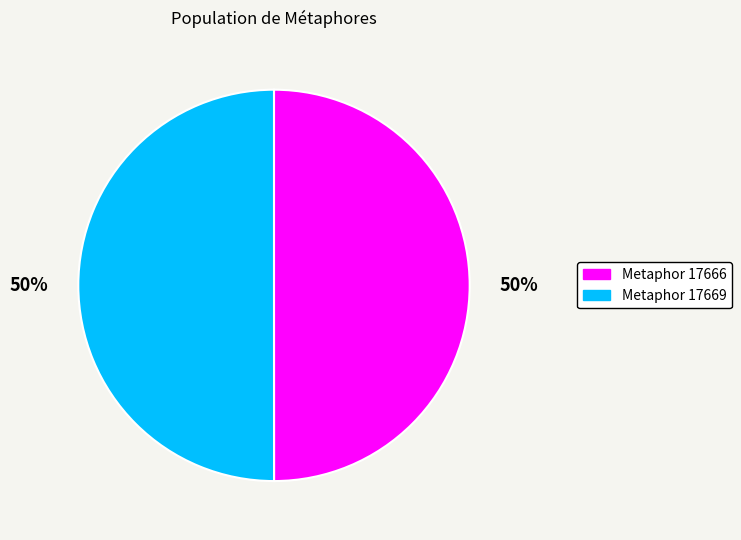

Combined, do Metaphor 17669 and Metaphor 17666 account for over 50%?

Yes